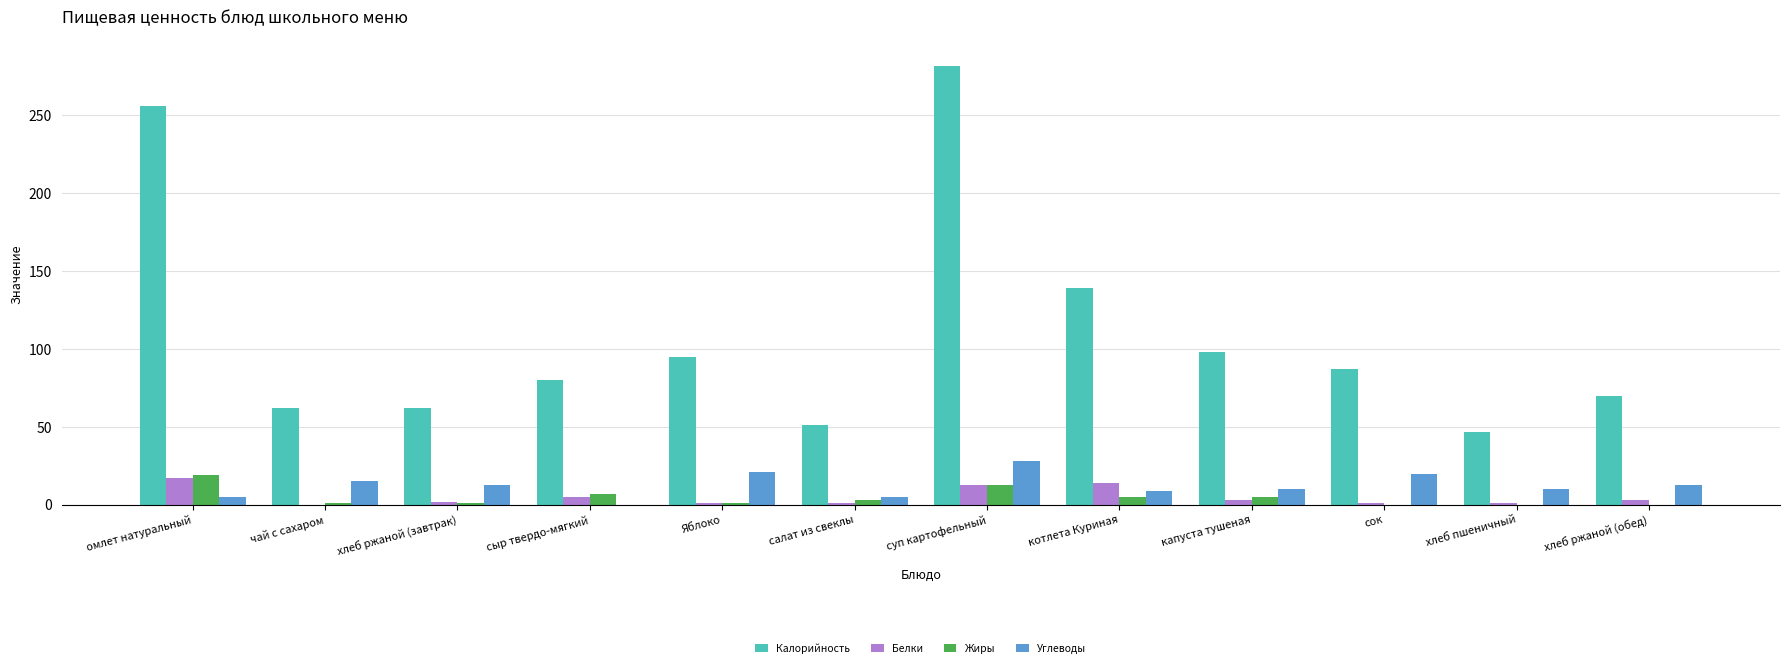

Which category has the highest value across all series?

суп картофельный